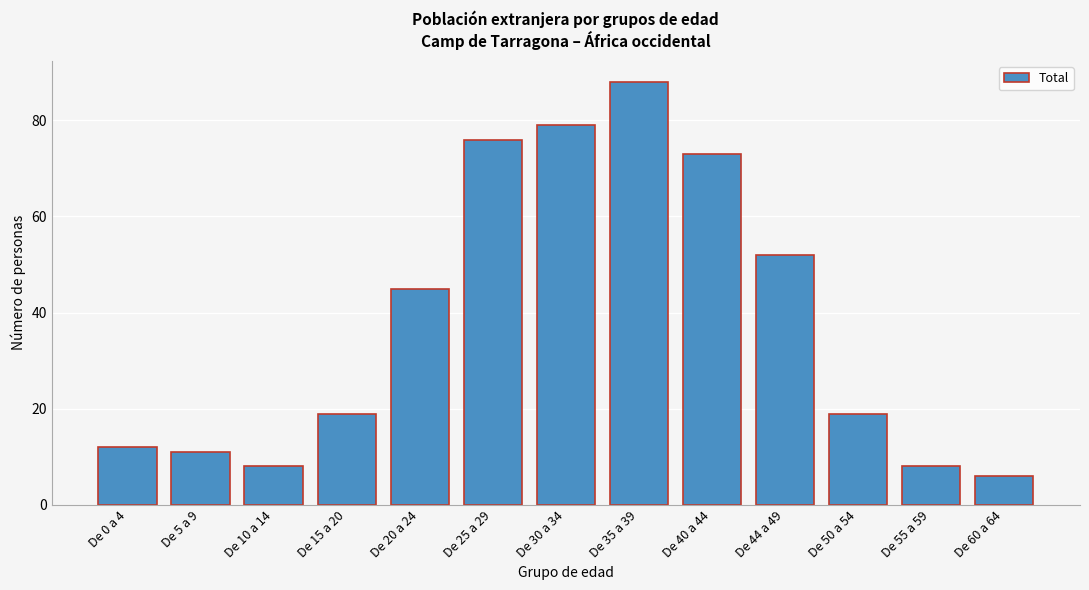

Reading left to right, what are all the values shown in this chart?

De 0 a 4=12	De 5 a 9=11	De 10 a 14=8	De 15 a 20=19	De 20 a 24=45	De 25 a 29=76	De 30 a 34=79	De 35 a 39=88	De 40 a 44=73	De 44 a 49=52	De 50 a 54=19	De 55 a 59=8	De 60 a 64=6